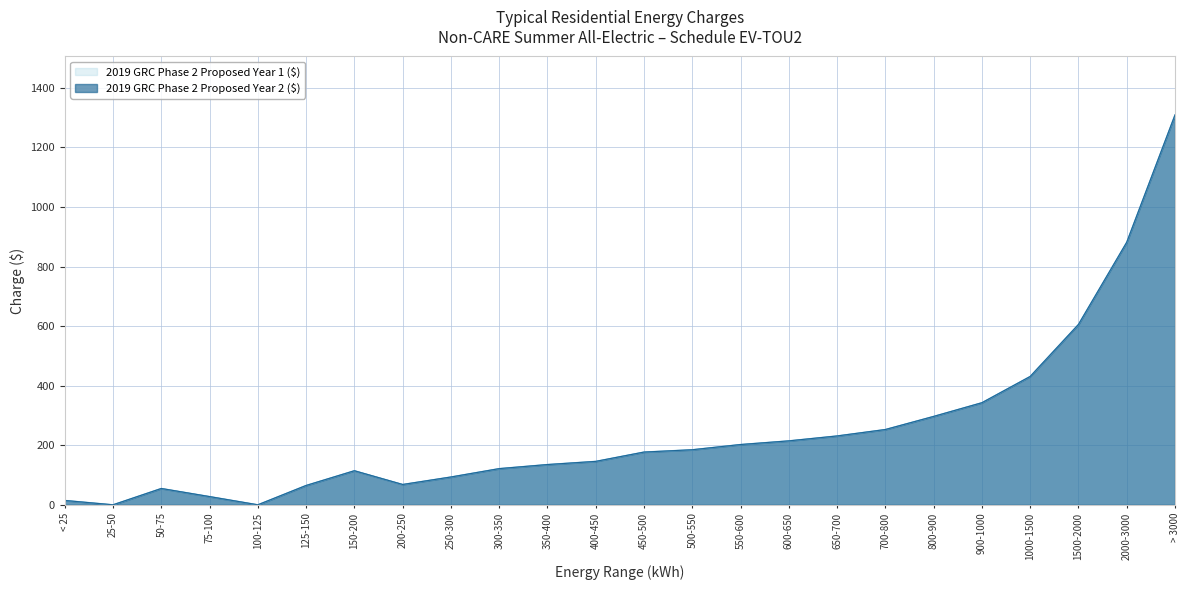

True or false: 2019 GRC Phase 2 Proposed Year 1 ($) has more than 0 interior local peaks.

True